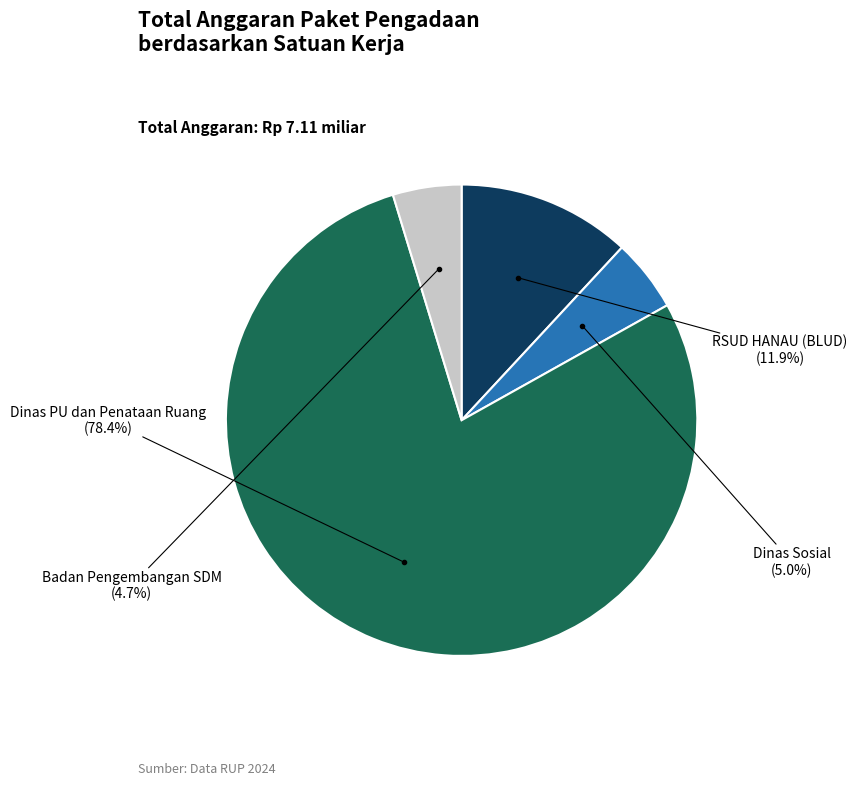

Which slice is the largest?

Dinas PU dan Penataan Ruang